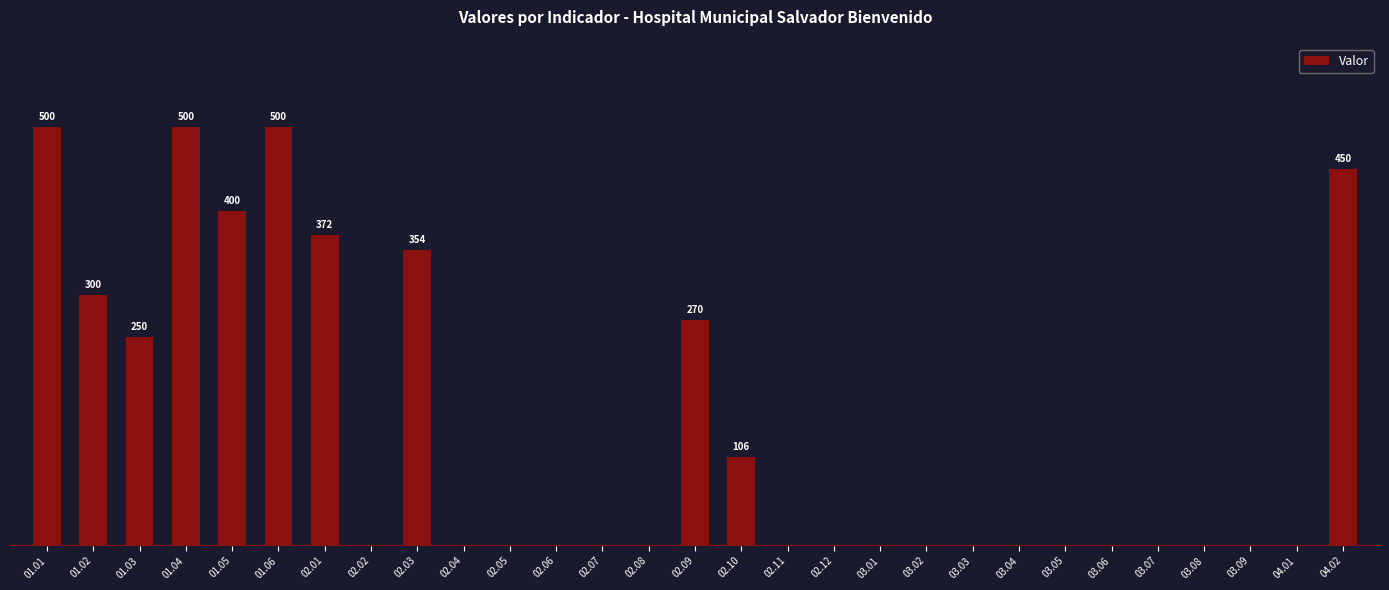

What is the value of the 3rd bar from the left?

250